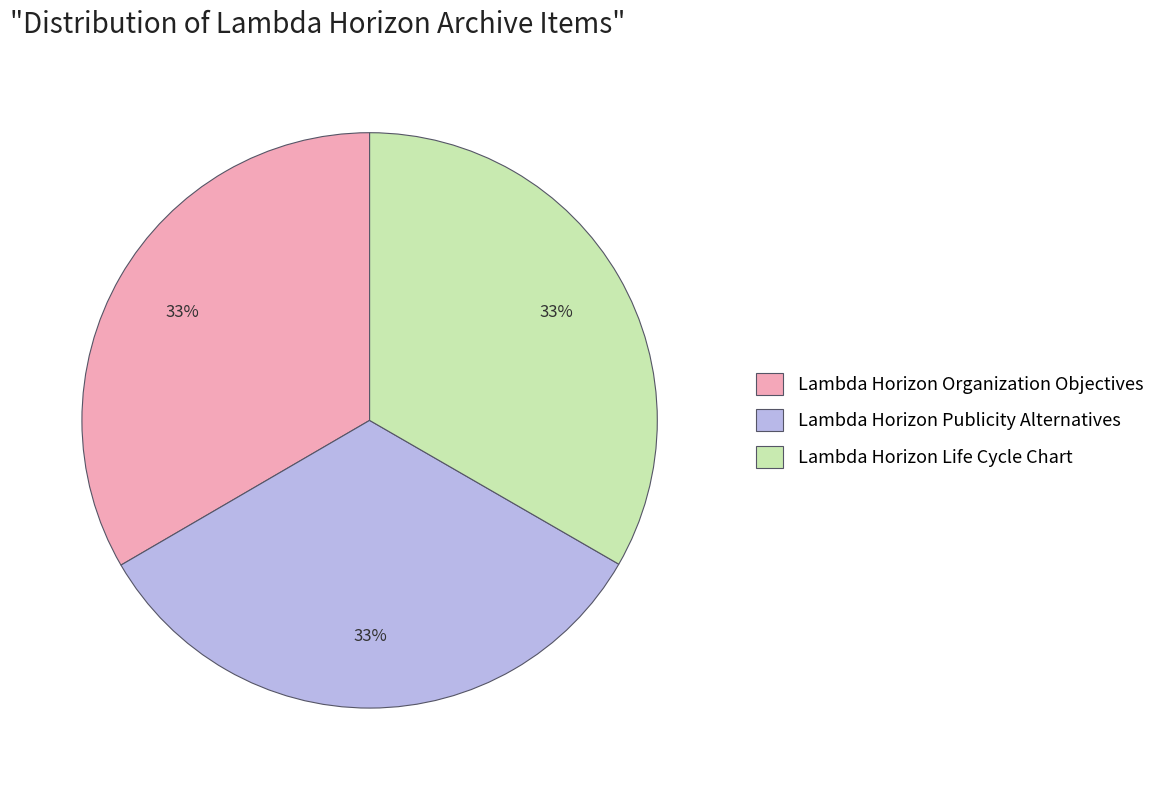

To the nearest percent, what is the combined percentage of Lambda Horizon Publicity Alternatives and Lambda Horizon Organization Objectives?

67%